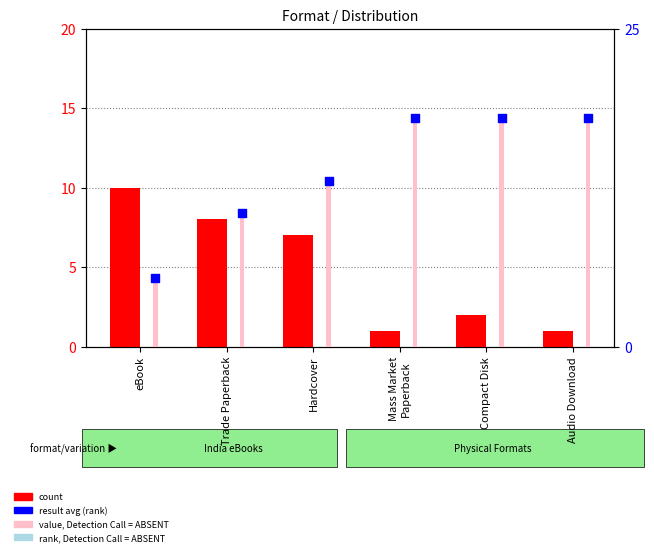

Which series contains the lowest Y value?

count